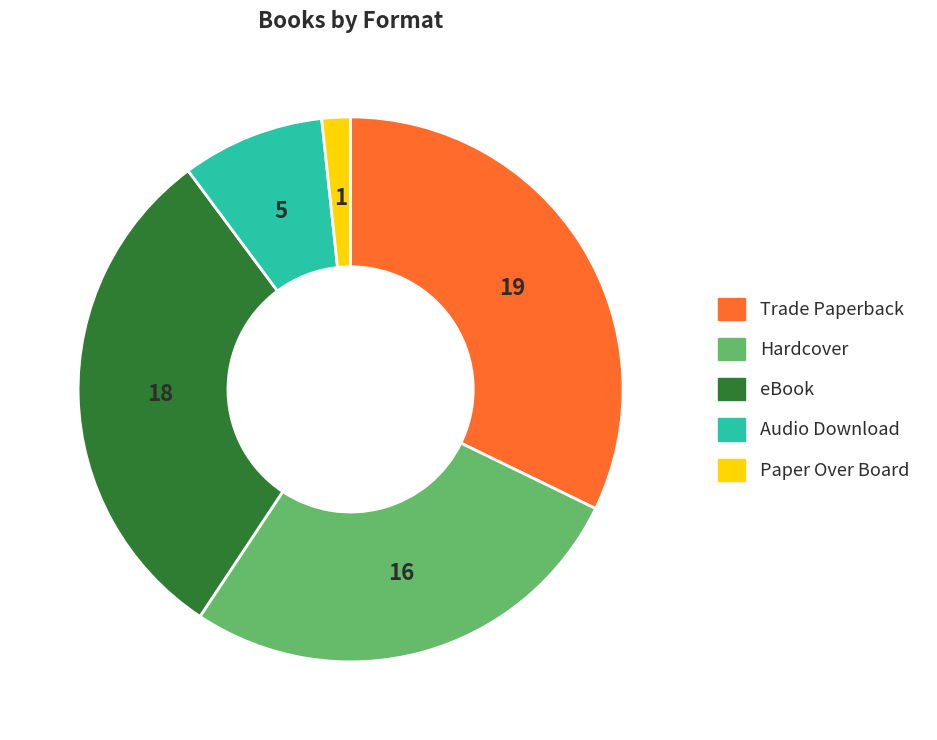

True or false: Hardcover accounts for 41% of the total.

False